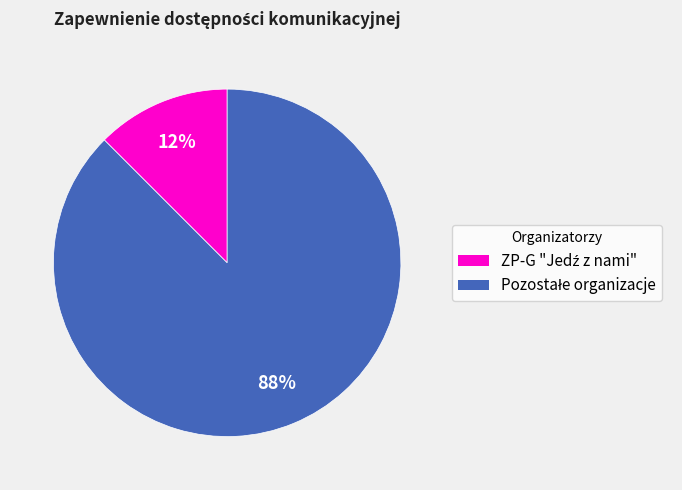

Does any single category account for the majority?

Yes